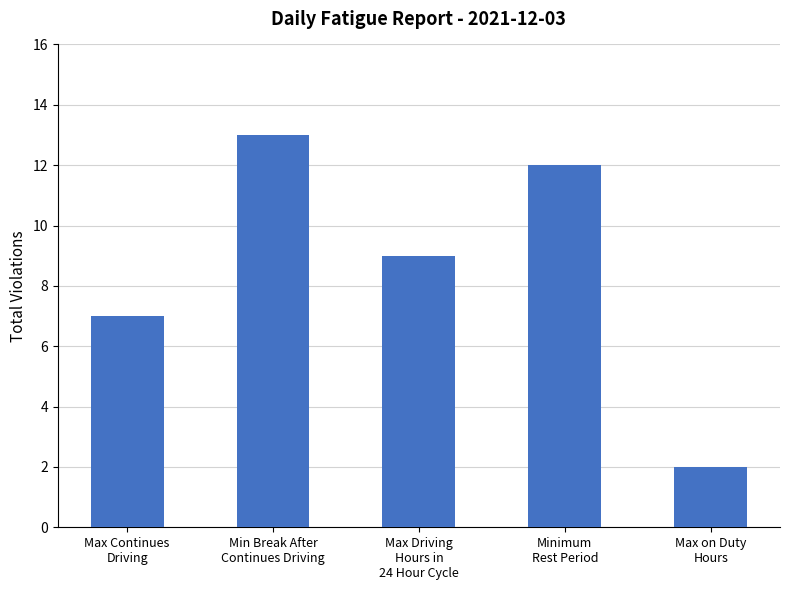

What is the greatest value displayed?

13